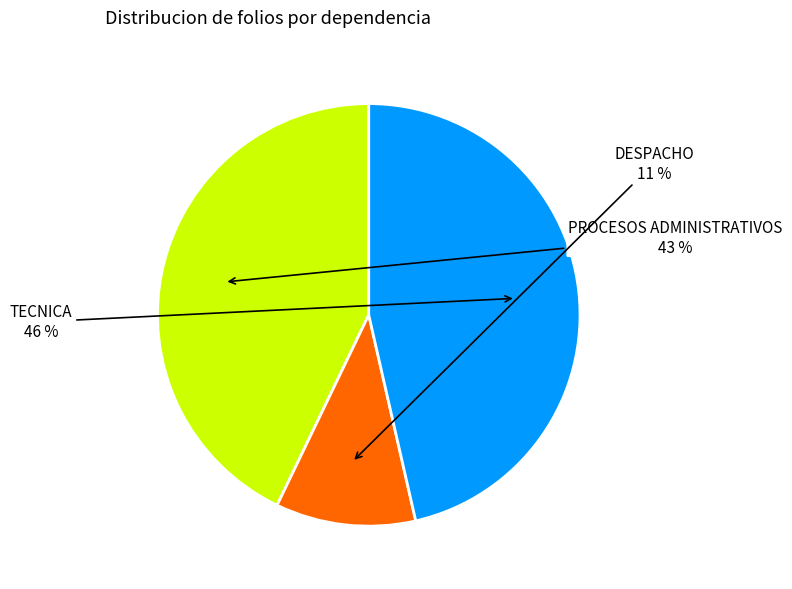

Is there a majority slice in this chart?

No